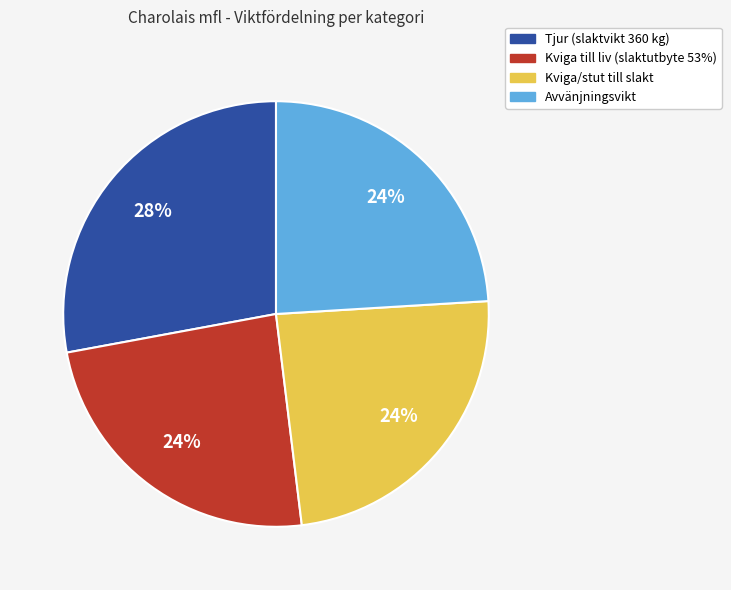

Approximately how many times larger is the value at Avvänjningsvikt compared to Tjur (slaktvikt 360 kg)?

0.9